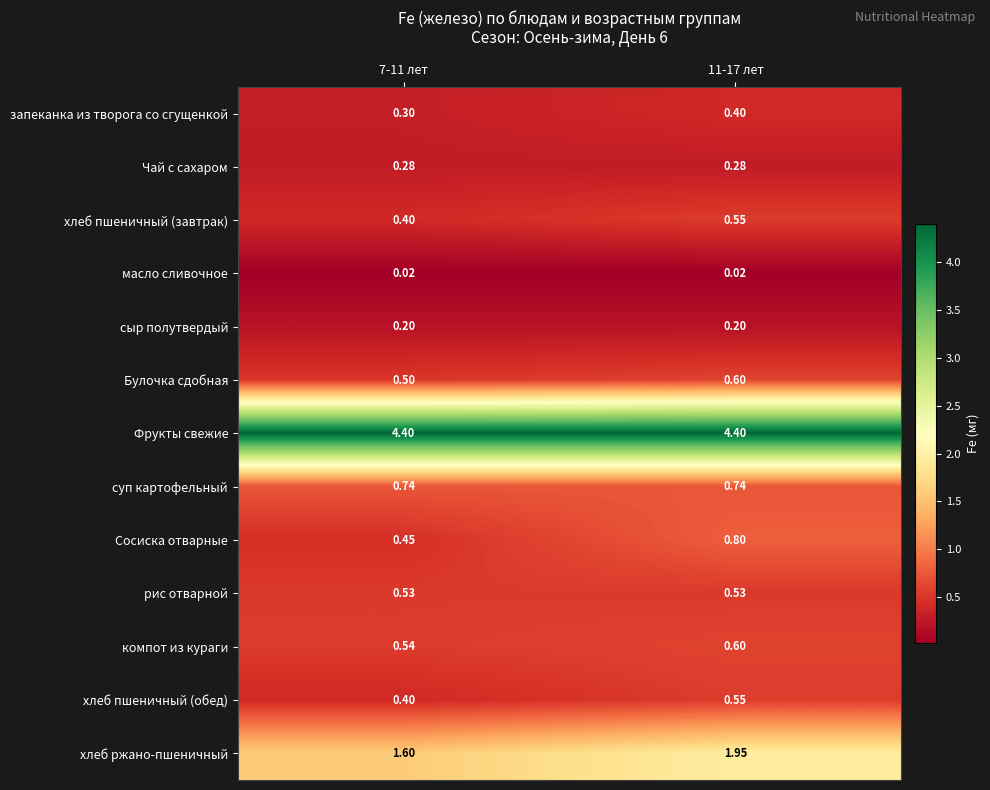

Which series has the largest total across all categories?

Фрукты свежие